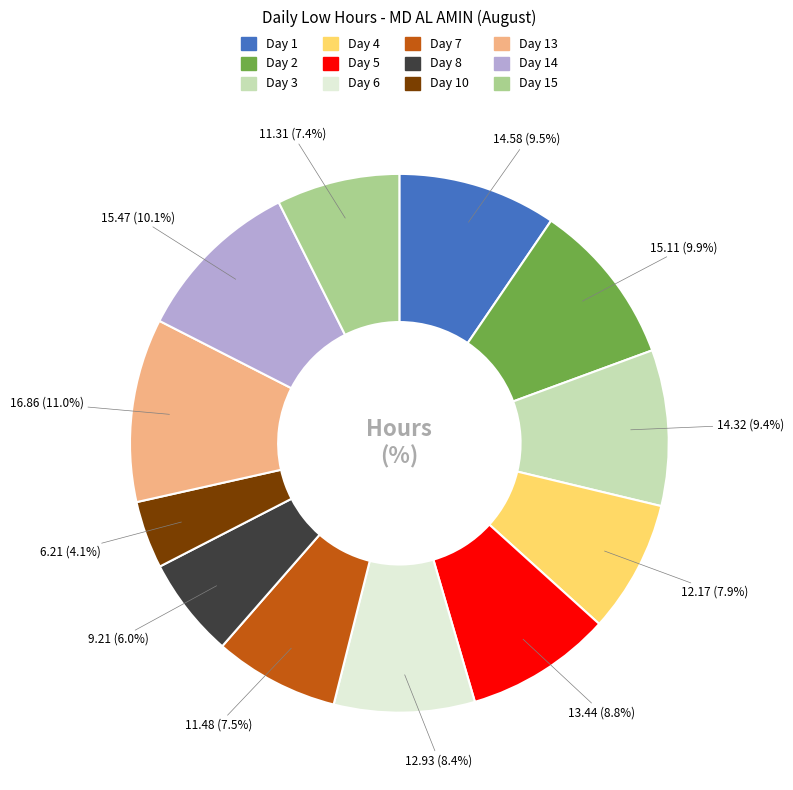

Is there any slice that represents more than half of the pie?

No